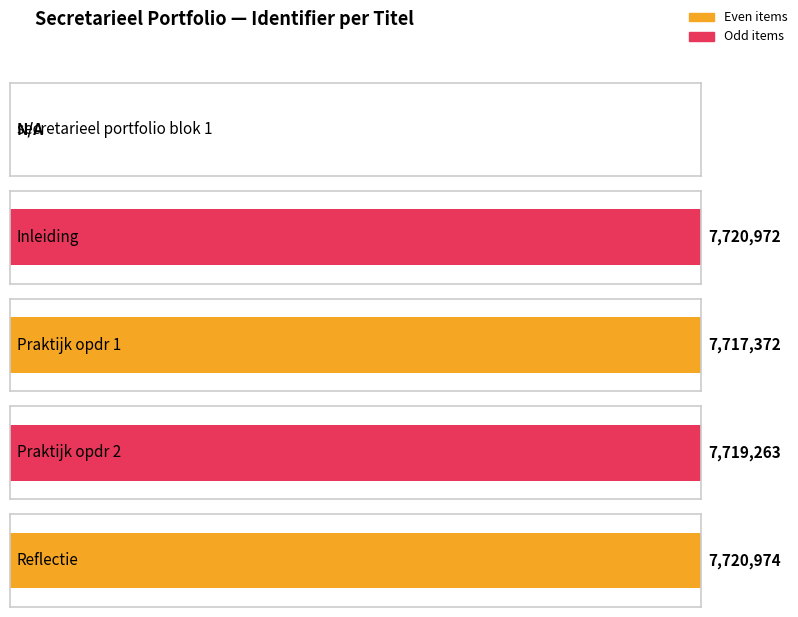

Does the chart contain stacked bars?

No